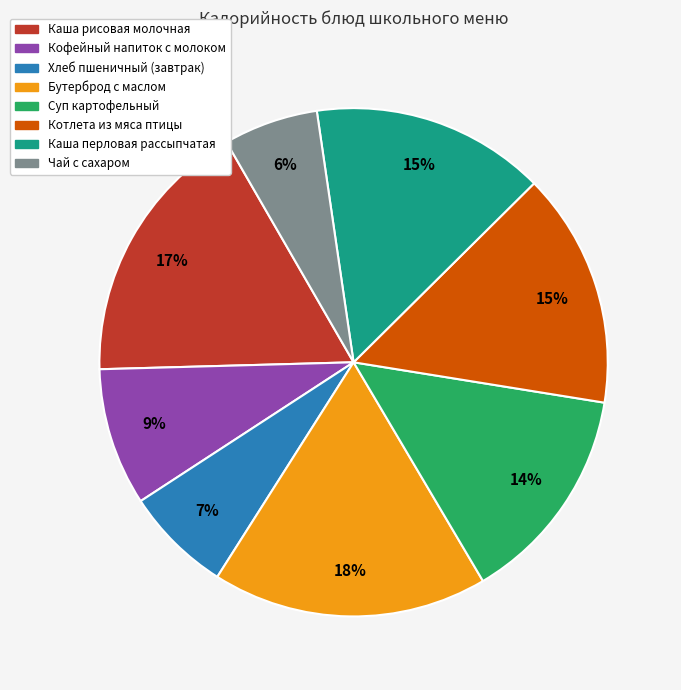

What is the smallest slice in the pie chart?

Чай с сахаром